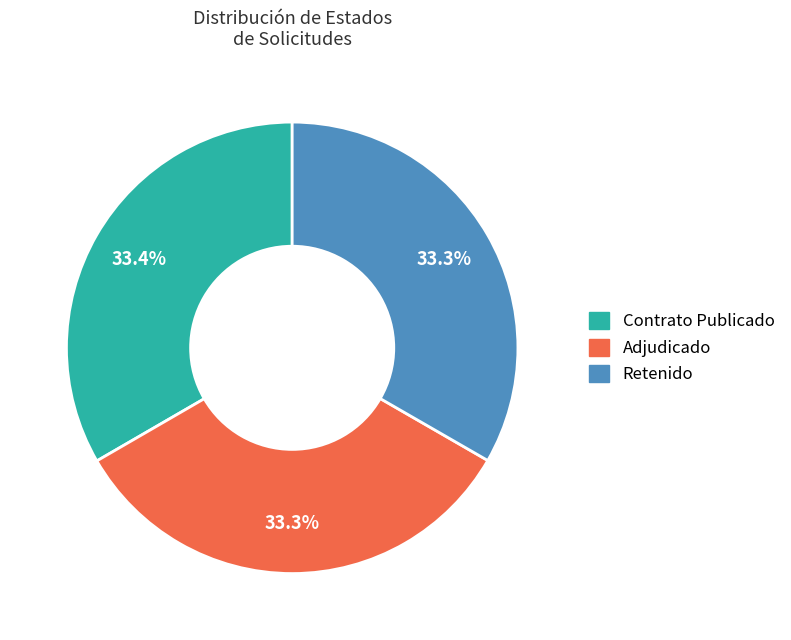

Is there any slice that represents more than half of the pie?

No